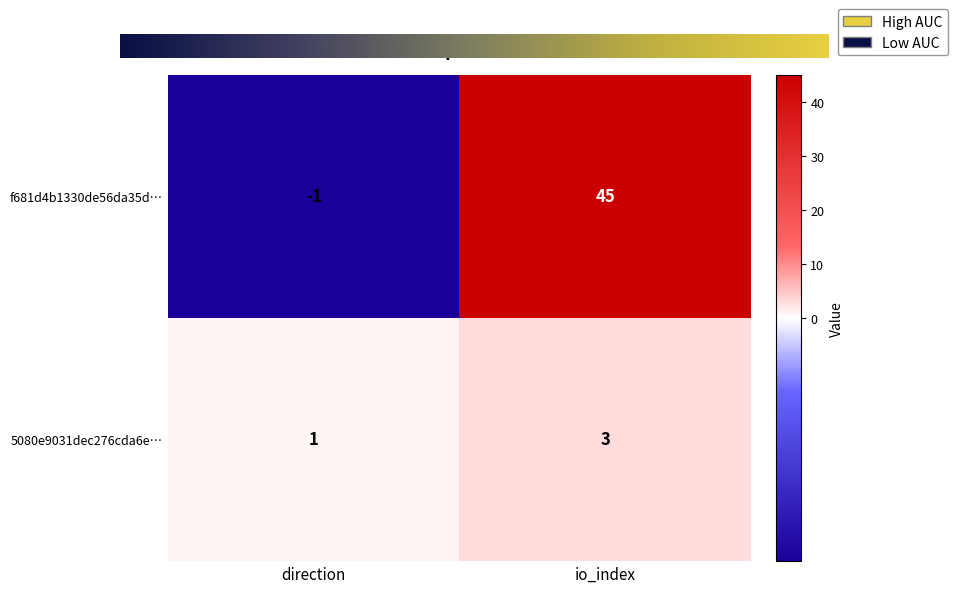

What is the maximum value shown in the chart?

45